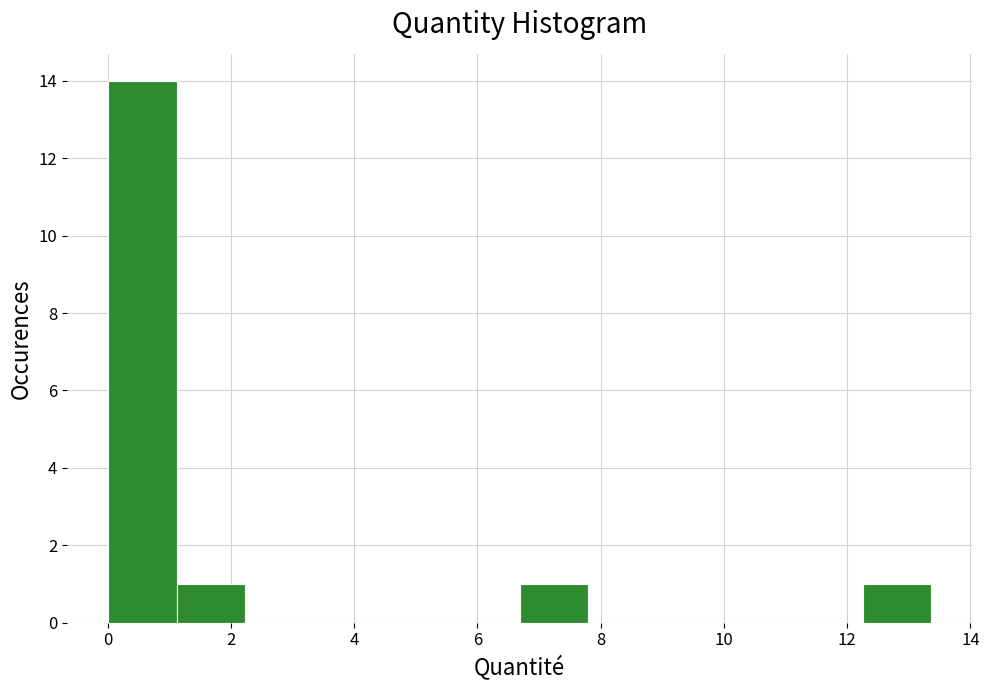

How tall is the bar that spans 6.6 to 7.8 on the x-axis? Neither the bar edges nor the heights are printed on the chart, so give them approximately, as read against the axes.

1